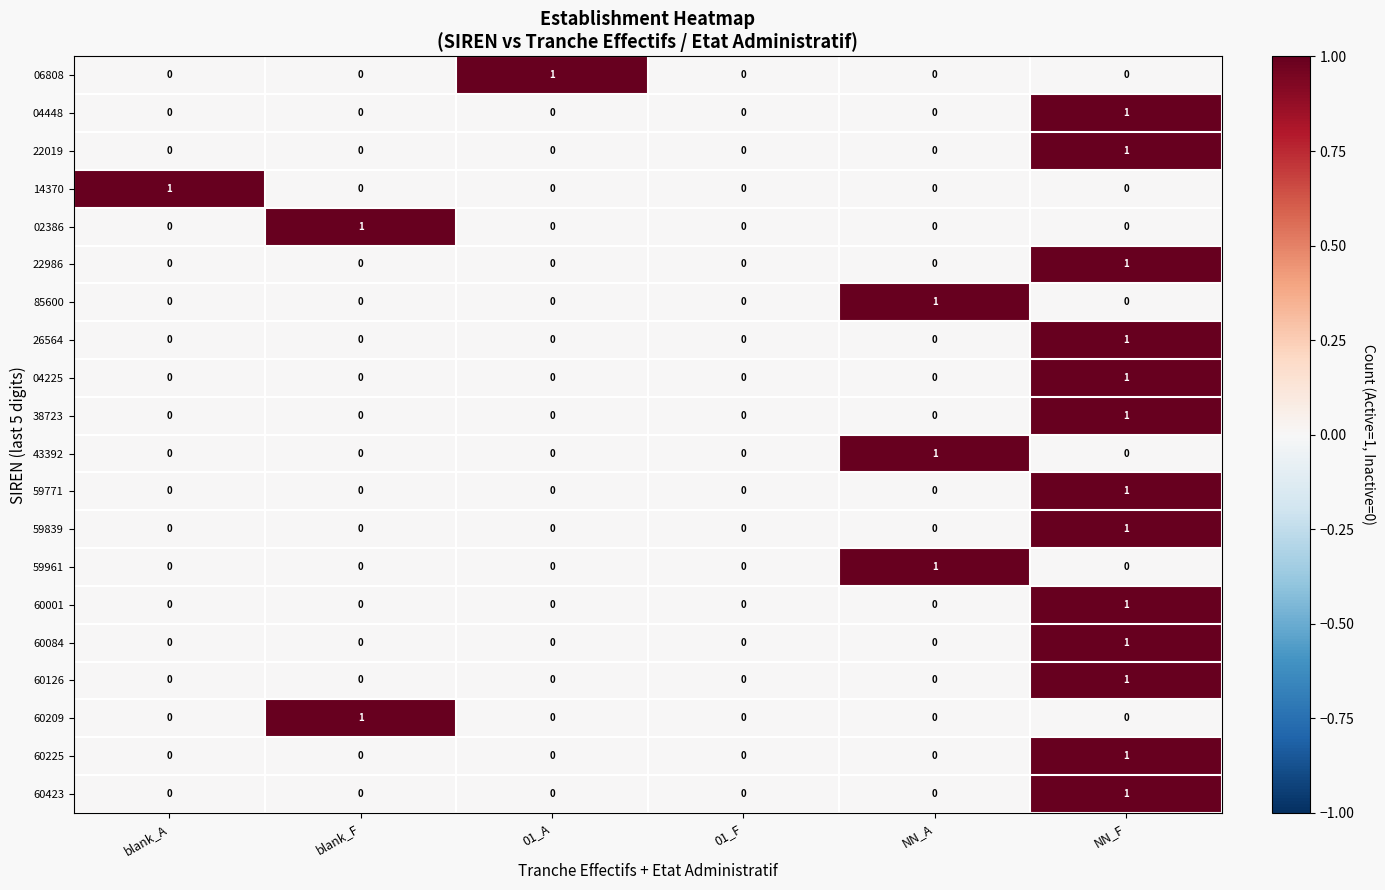

The 06808 series shows -1 at blank_F. True or false?

False